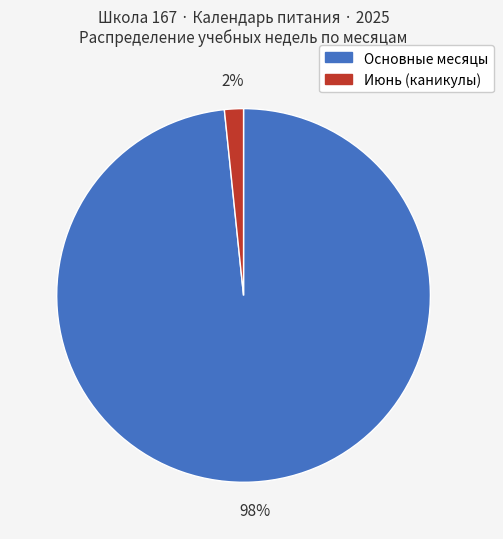

Is there a majority slice in this chart?

Yes